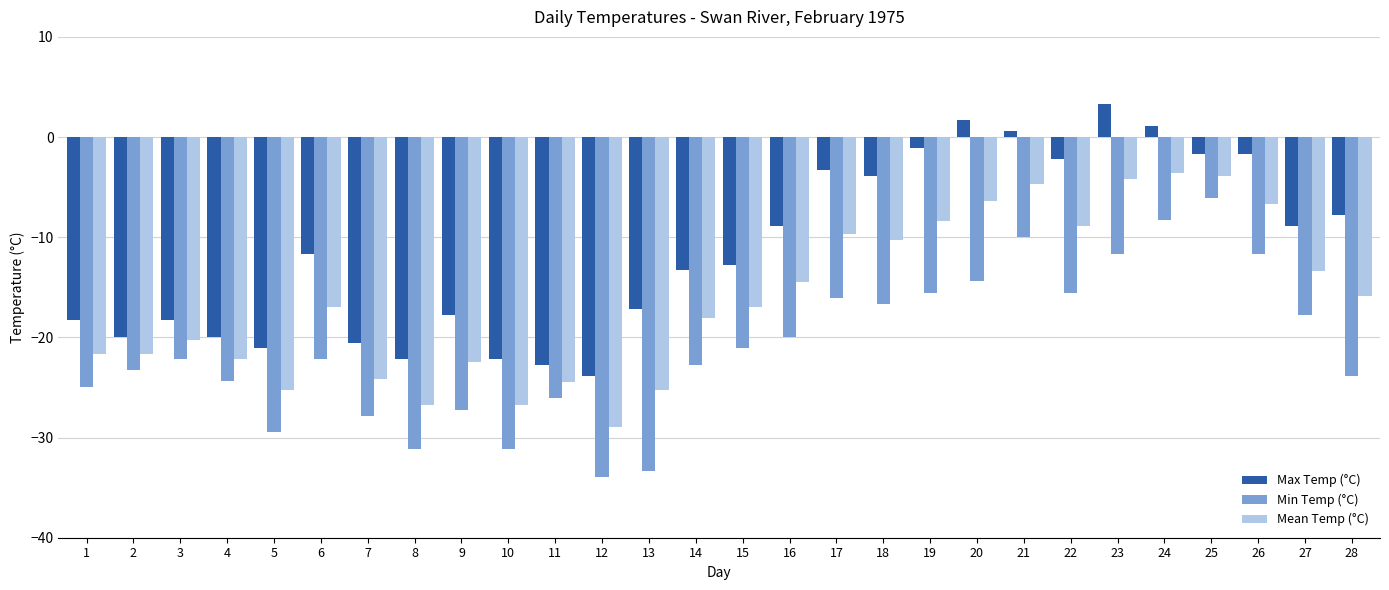

How many categories are shown in the chart?

28